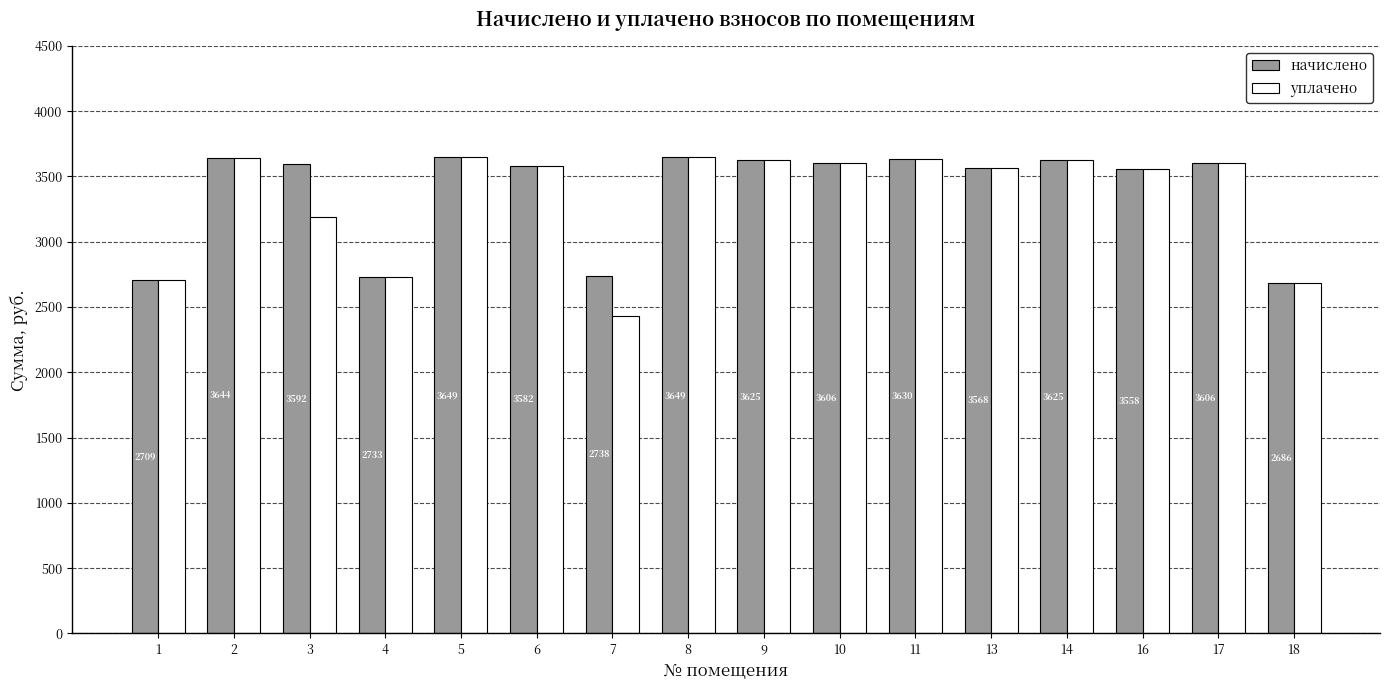

Which label corresponds to the smallest value in the chart?

7